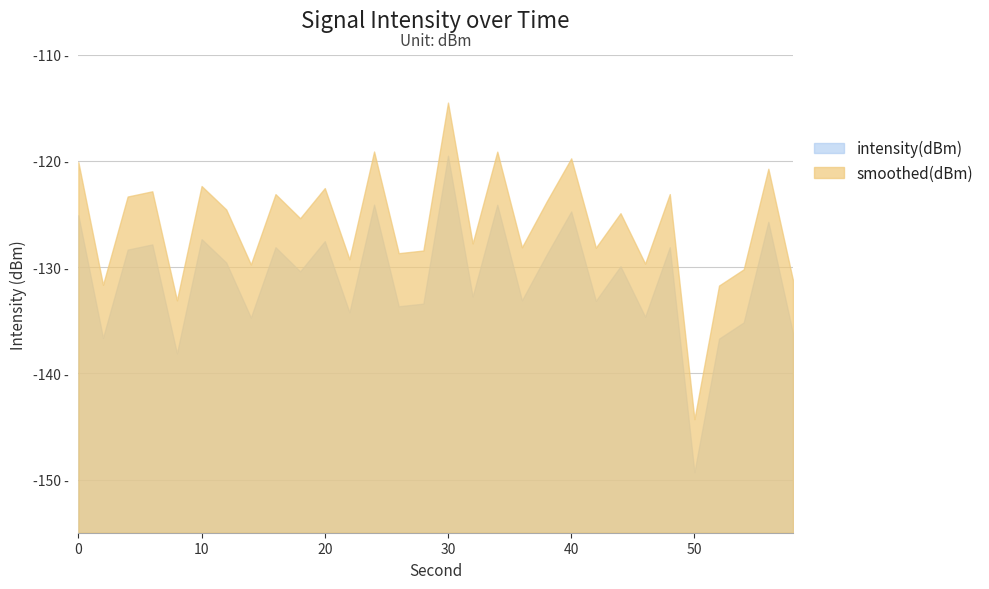

True or false: intensity(dBm) and smoothed(dBm) cross at least once.

False